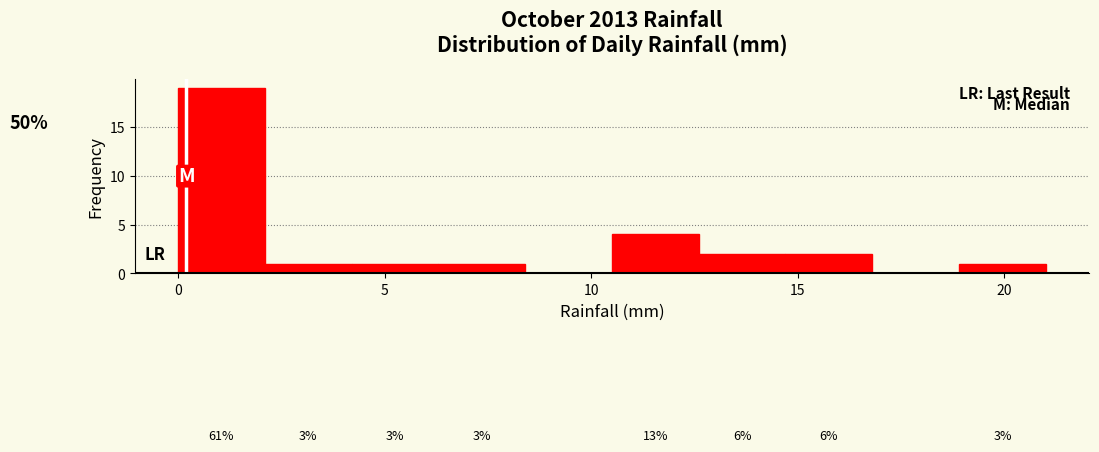

Which range on the x-axis has the tallest bar?

0.0 to 2.1